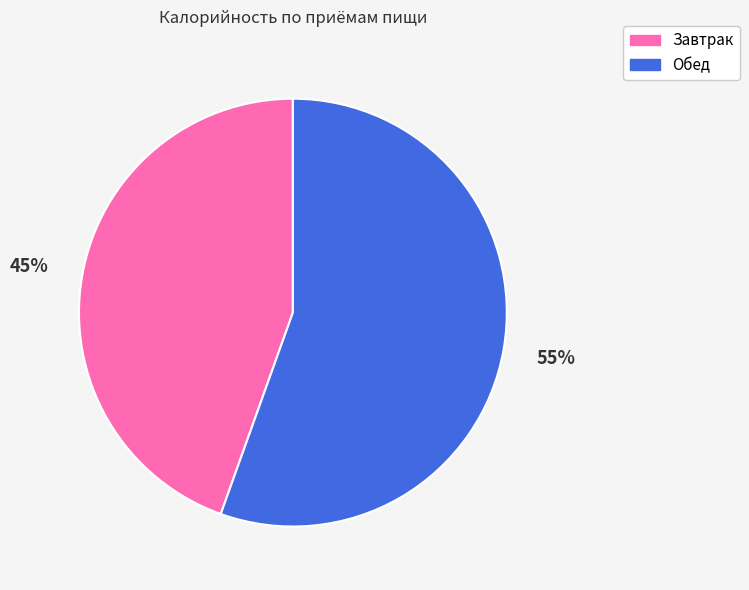

What is the smallest slice in the pie chart?

Завтрак